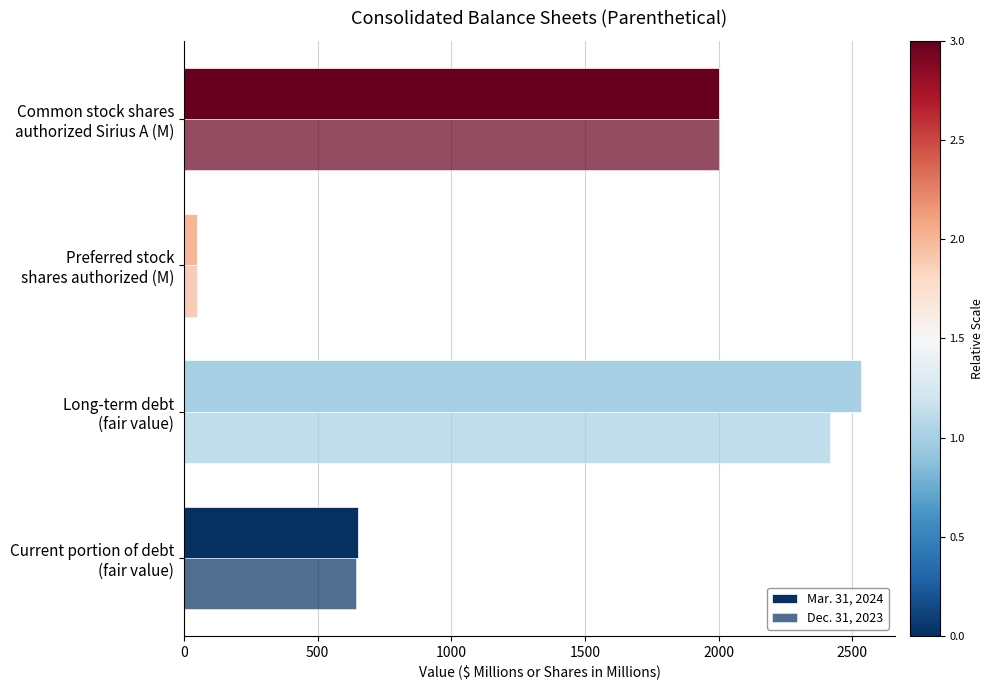

How many data points in Mar. 31, 2024 are less than 2000?

2